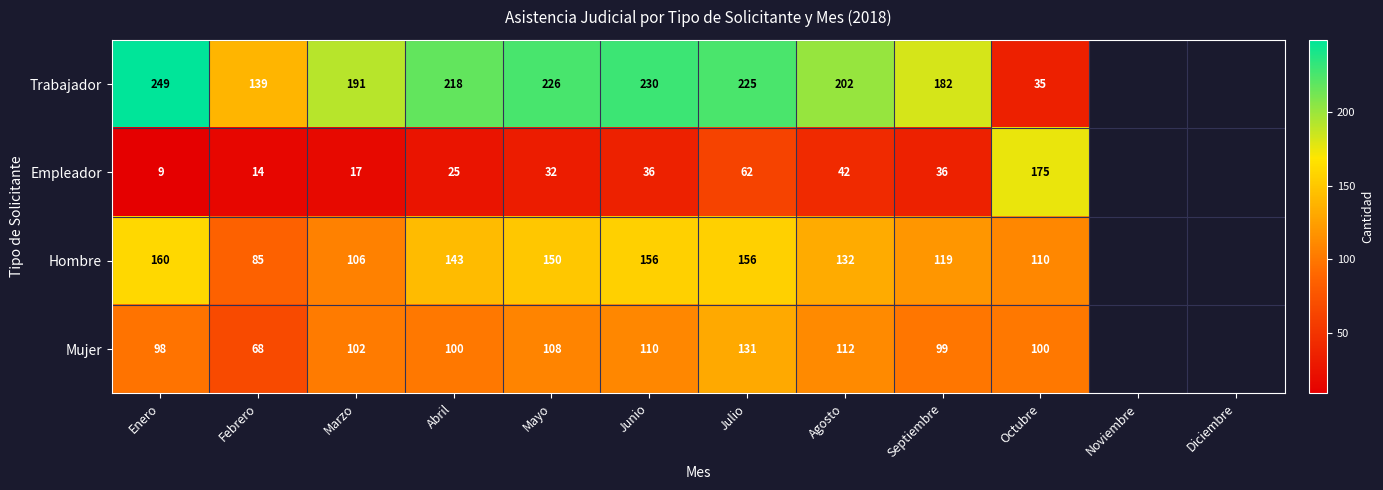

At which category is the sum across all series the highest?

Julio